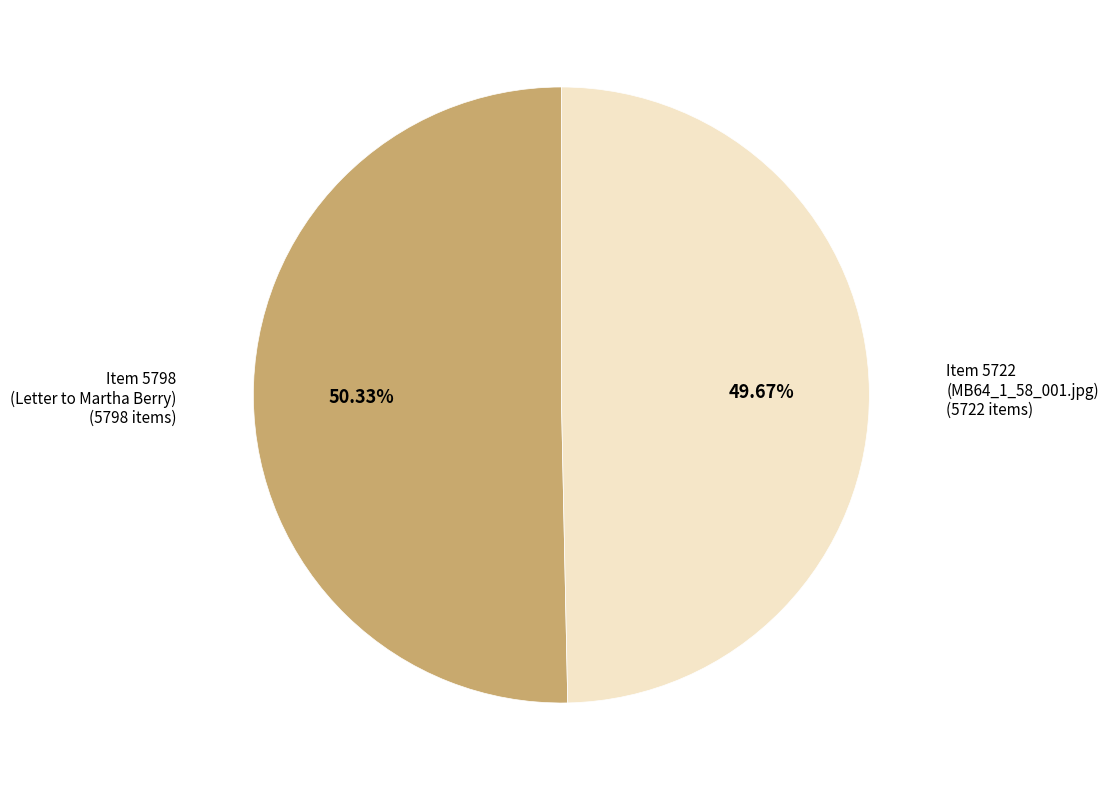

Is there a majority slice in this chart?

Yes